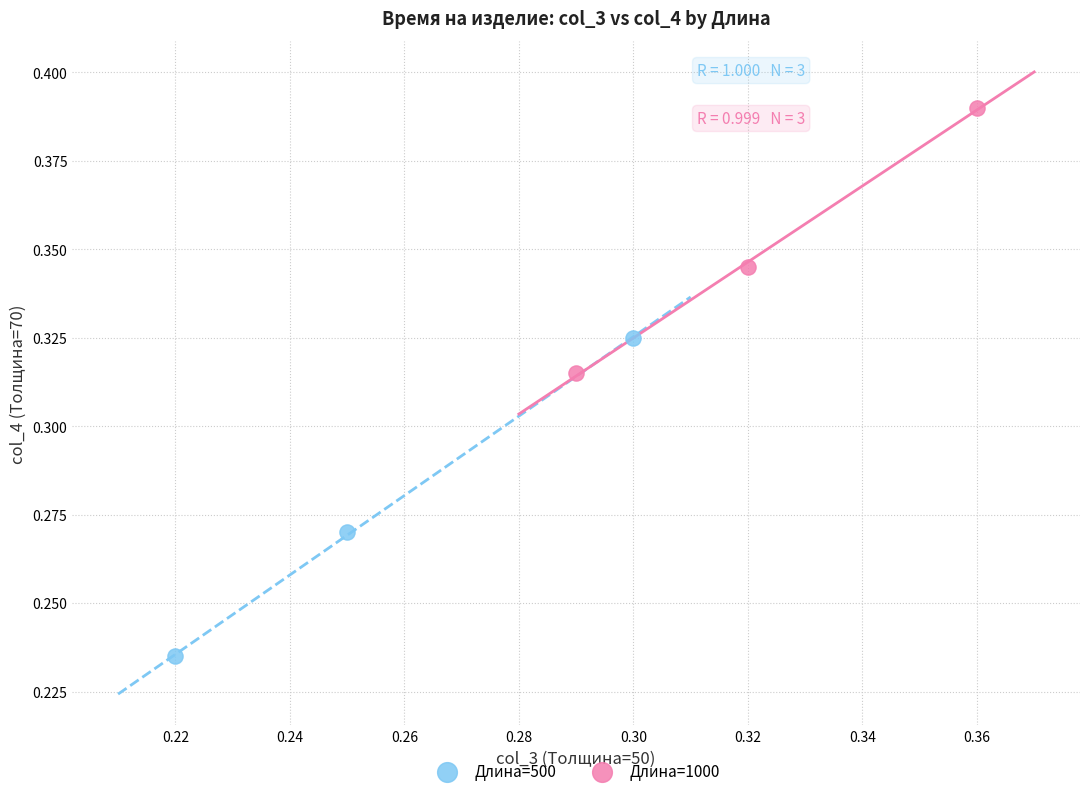

Which series reaches the minimum Y coordinate?

Длина=500